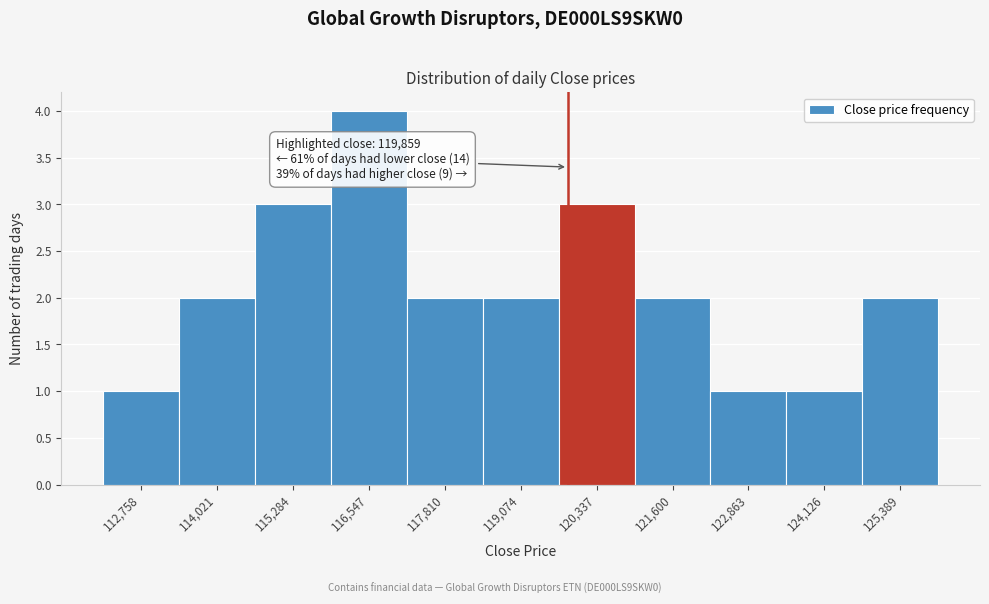

Which range on the x-axis has the tallest bar?

116000 to 117200